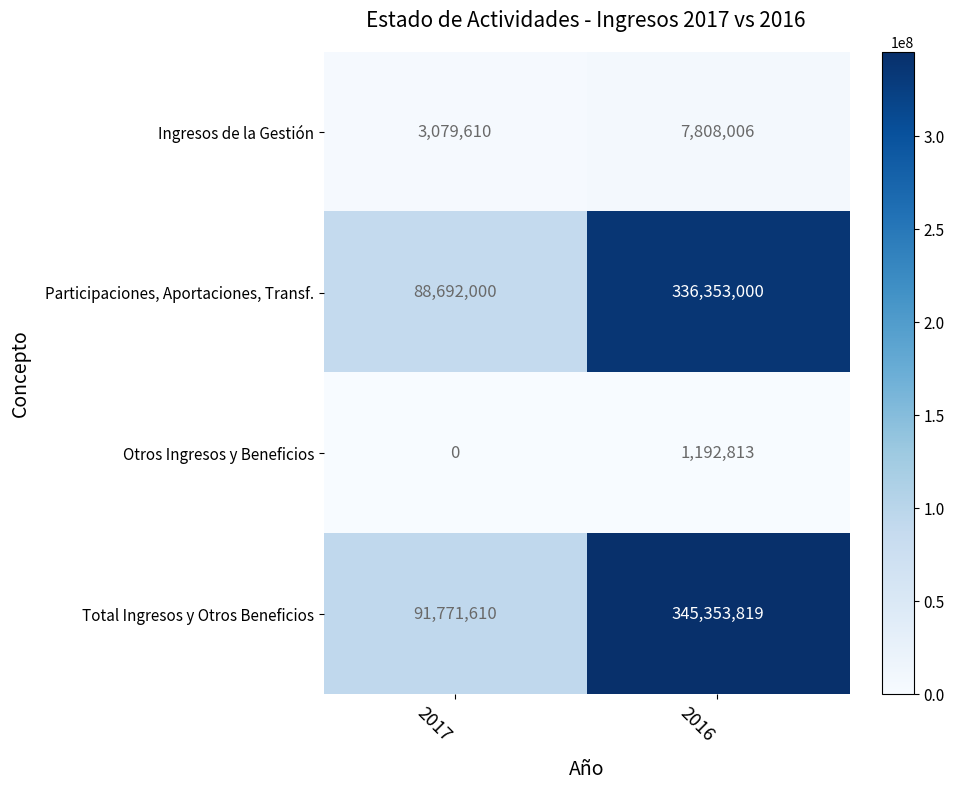

True or false: Ingresos de la Gestión has a value of 1823403 at 2017.

False